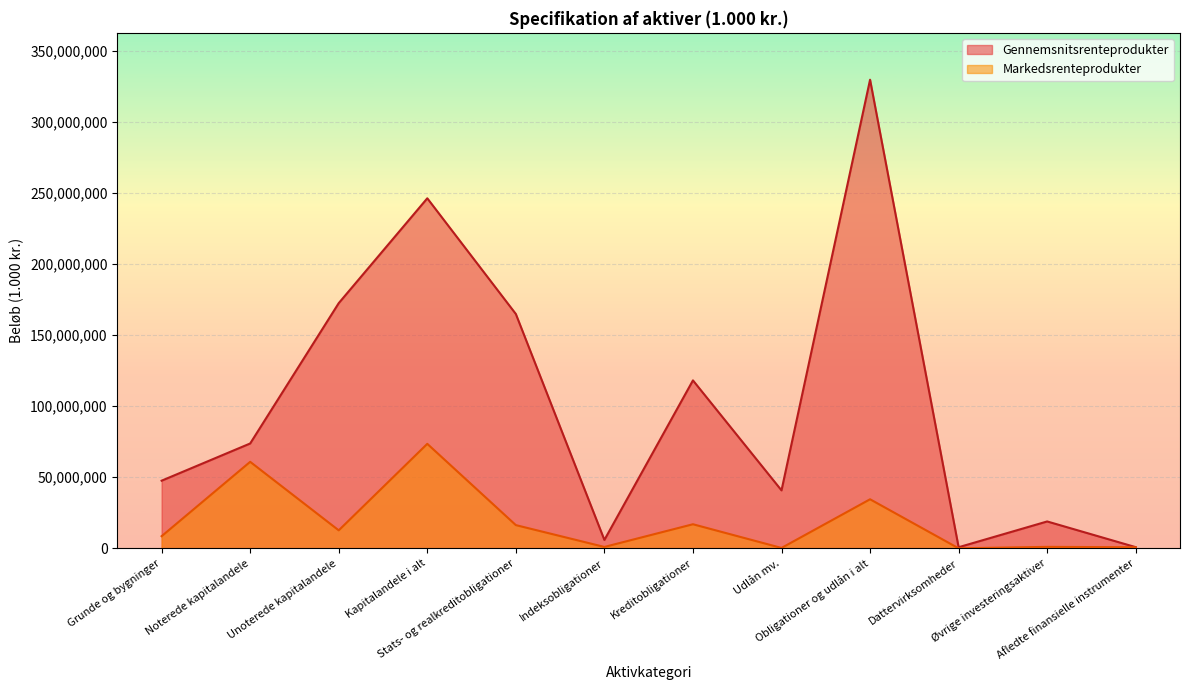

In Gennemsnitsrenteprodukter, how many points are higher than both neighbors (excluding endpoints)?

4